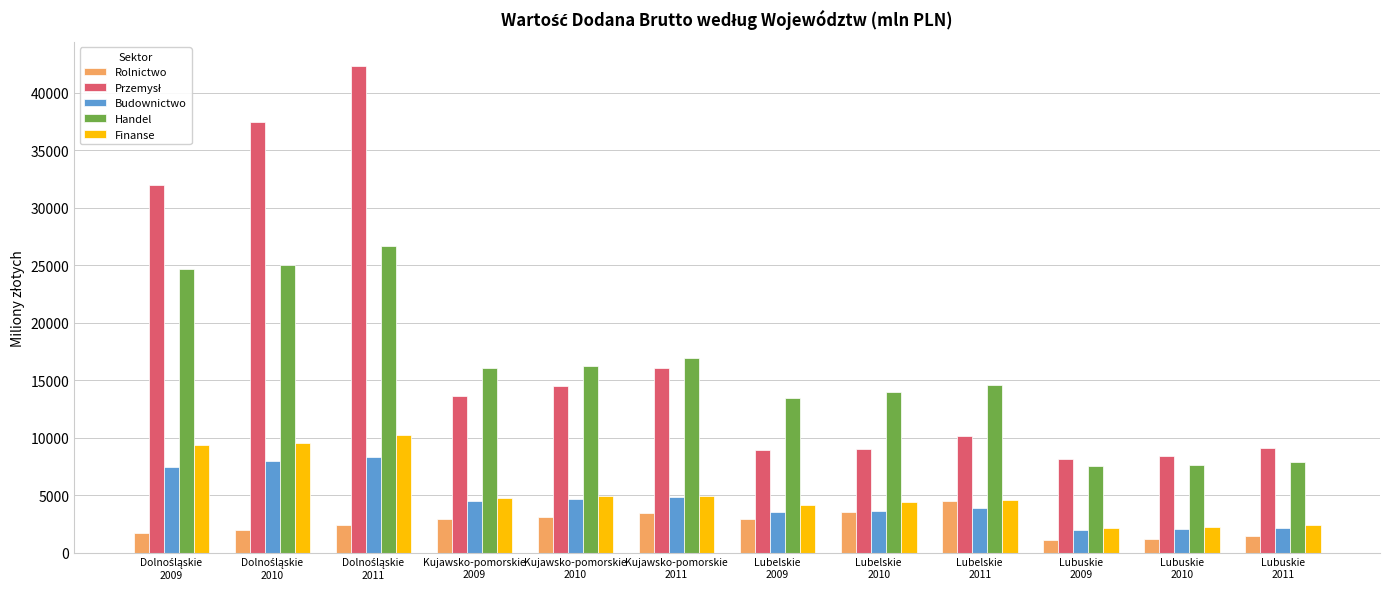

What is the maximum value for Finanse?

10211